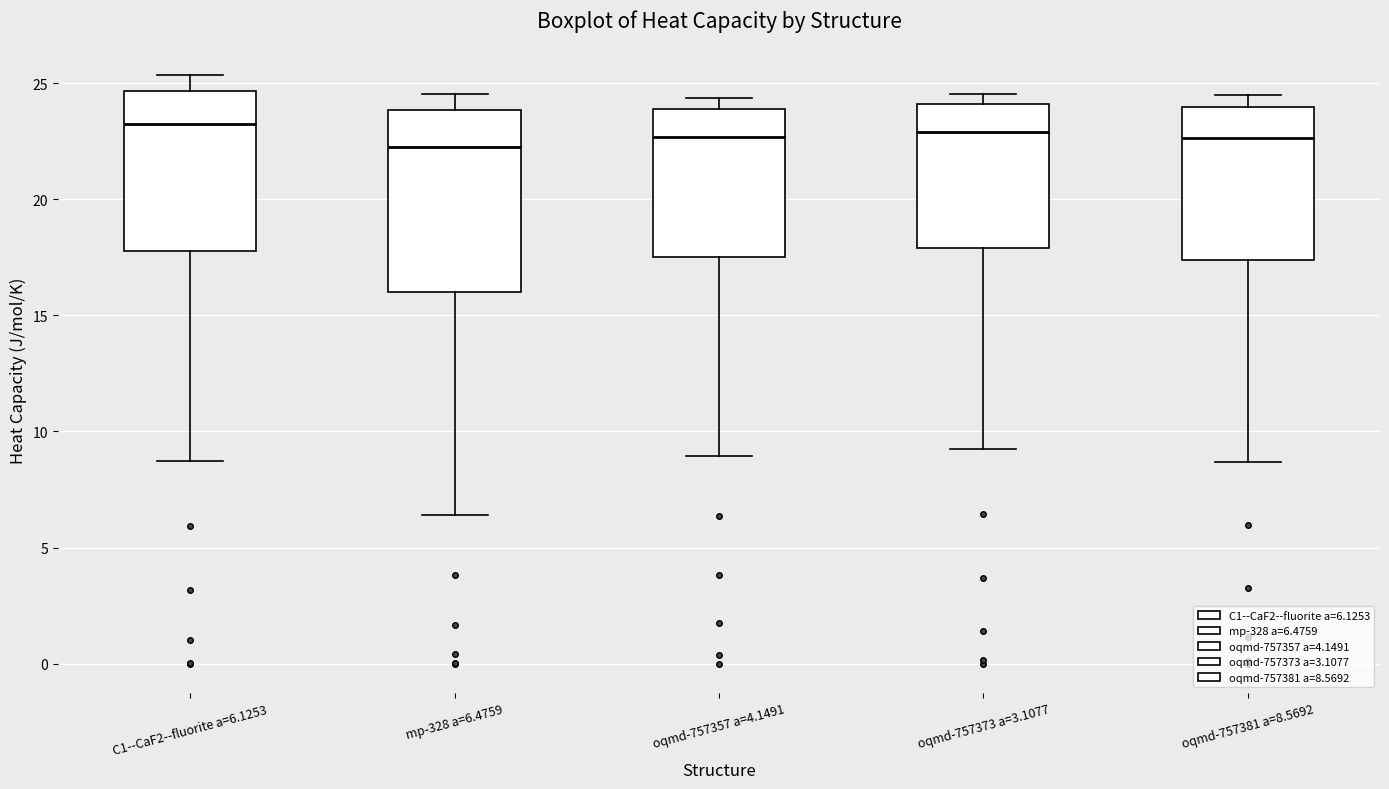

Which box is the tallest, from its lower edge to its upper edge?

mp-328 a=6.4759